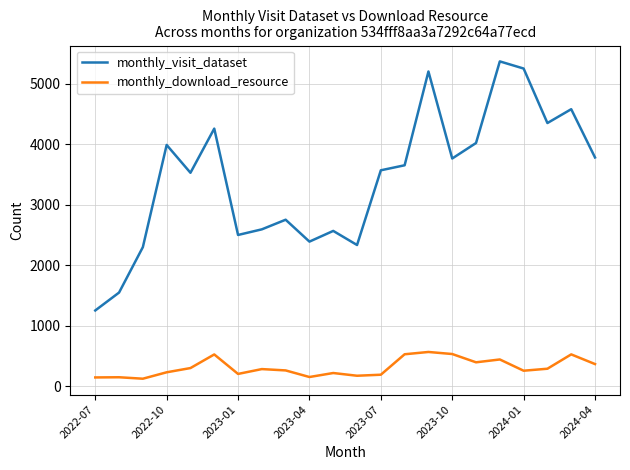

True or false: monthly_visit_dataset and monthly_download_resource intersect in this chart.

False